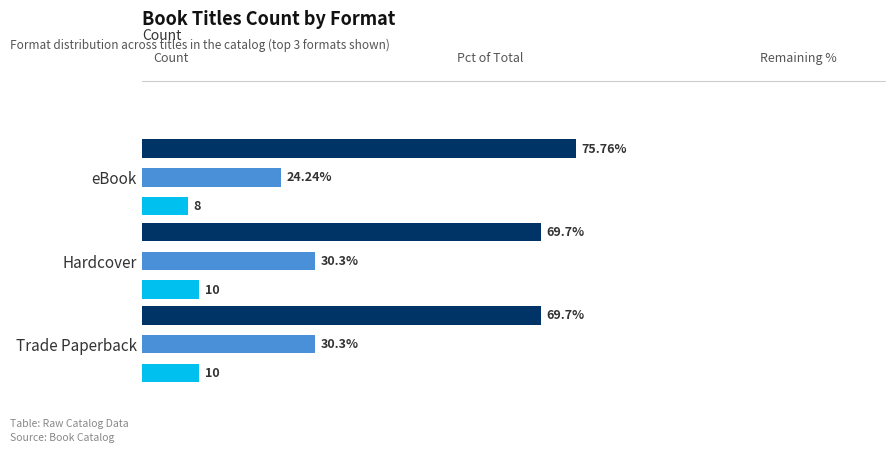

Which category has the lowest value across all series?

eBook